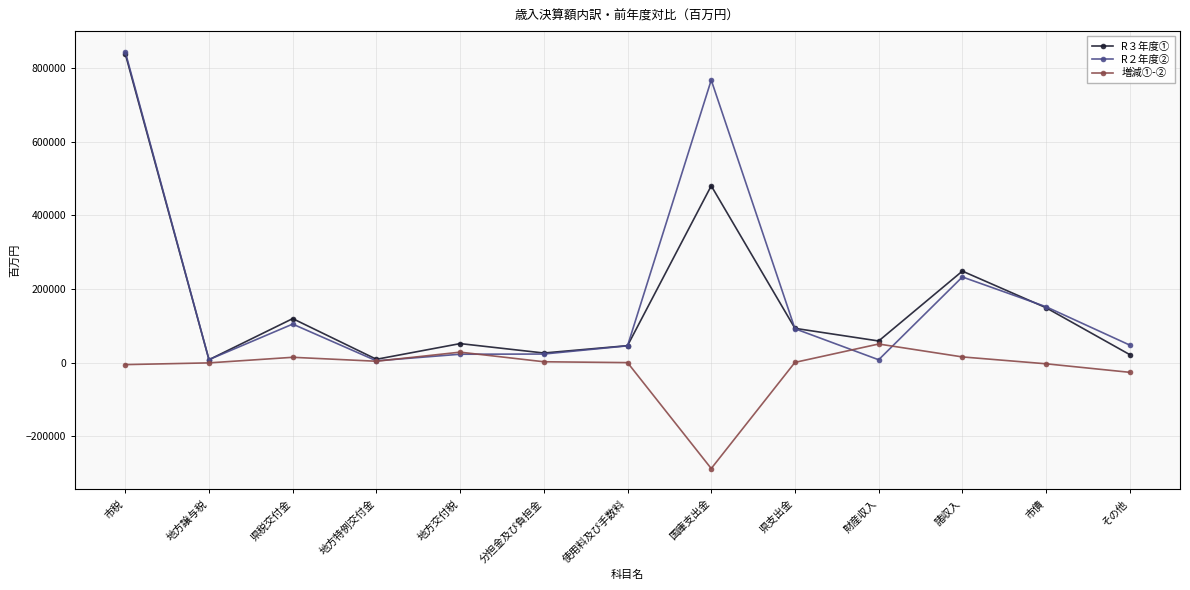

The value of R２年度② at 市債 is 152129. True or false?

True